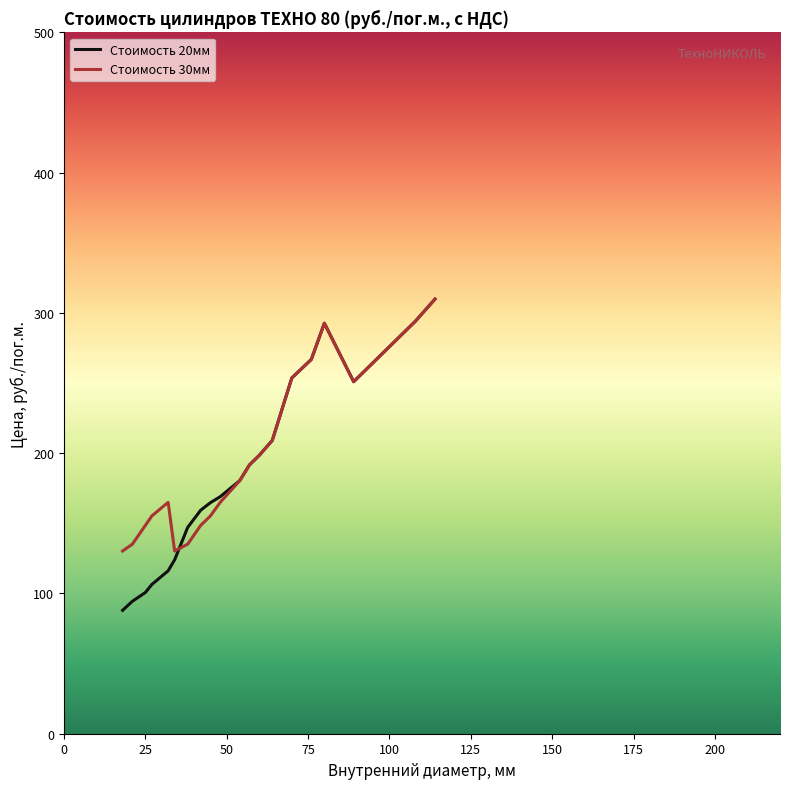

Which series has the largest range (max minus min)?

Стоимость 20мм